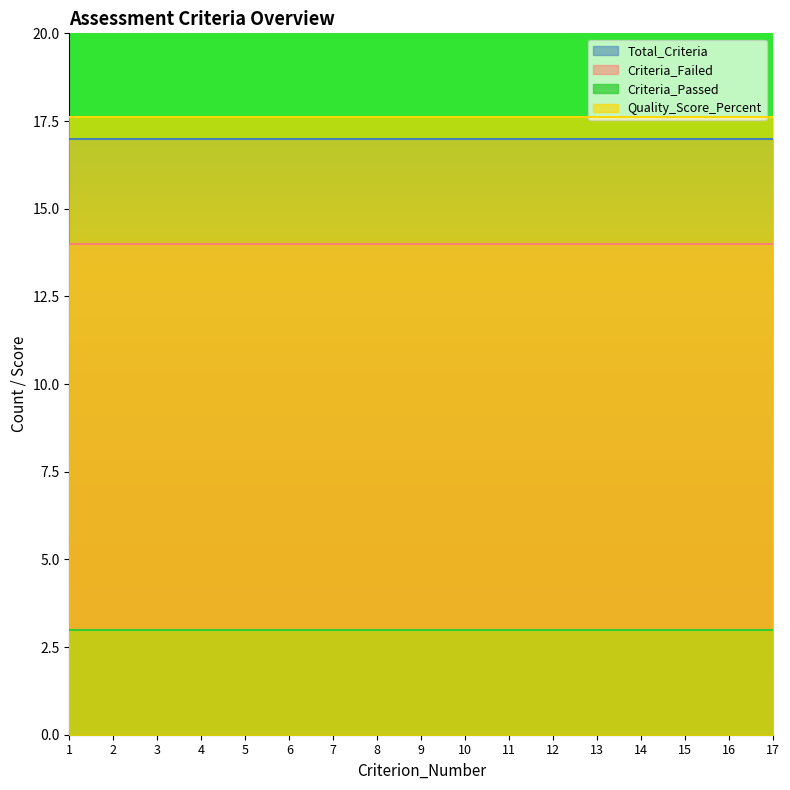

True or false: Criteria_Failed and Criteria_Passed intersect in this chart.

False